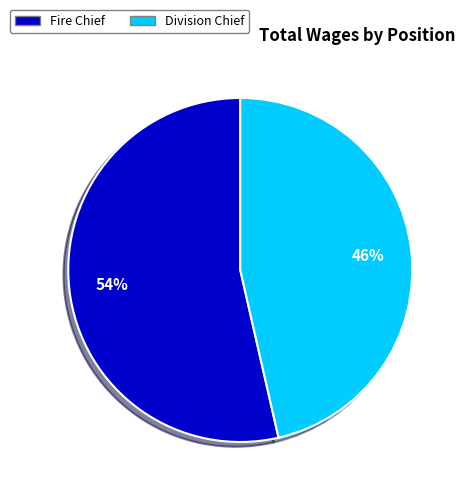

How many segments does this pie chart have?

2